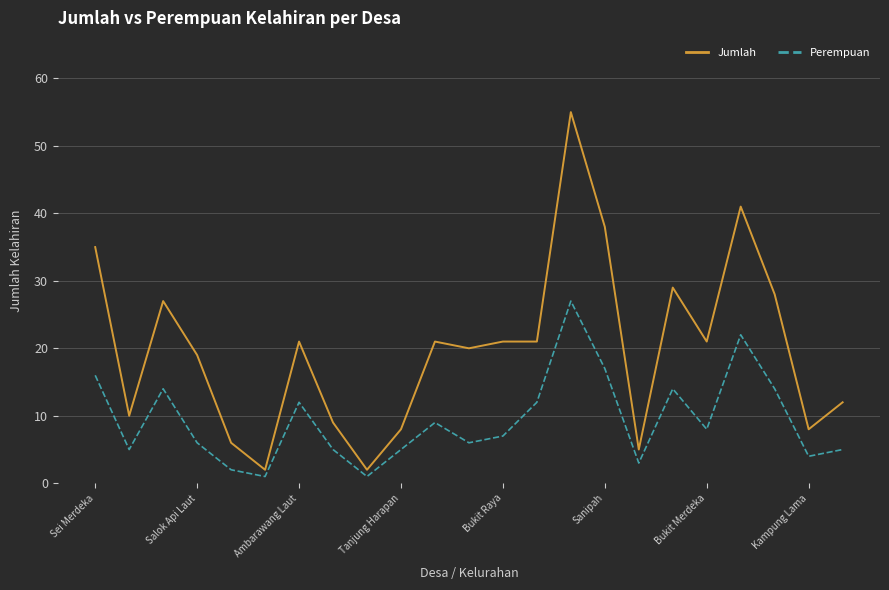

What is the sum of all Jumlah values?

459